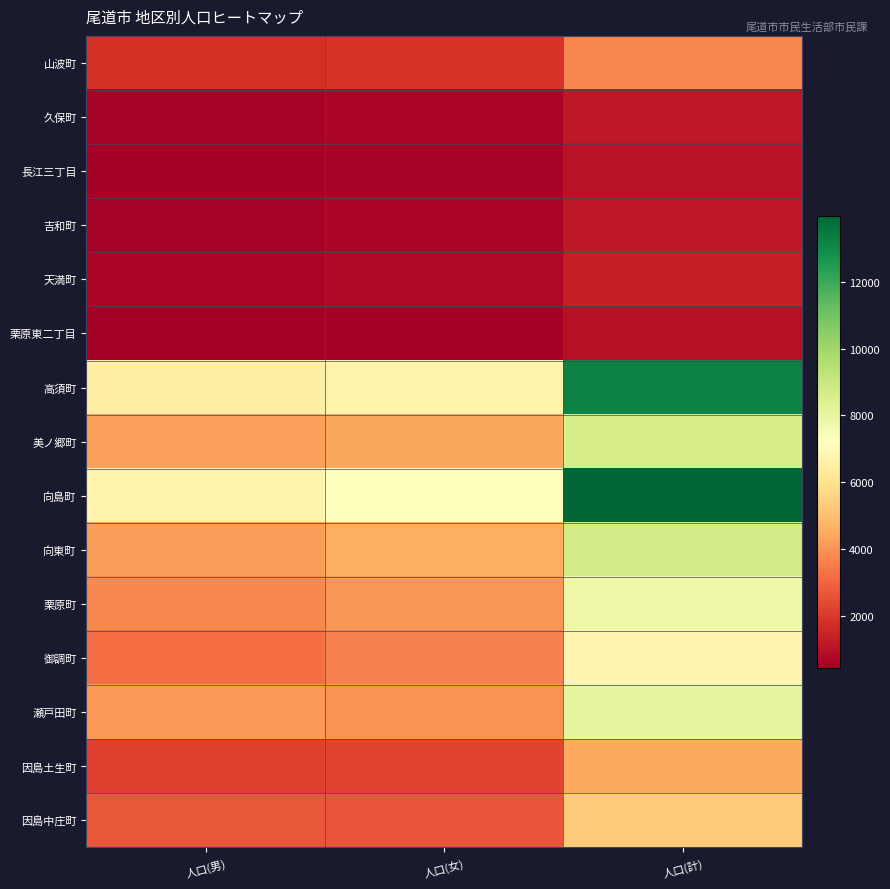

What is the difference between the highest and lowest values at 人口(計)?

13071